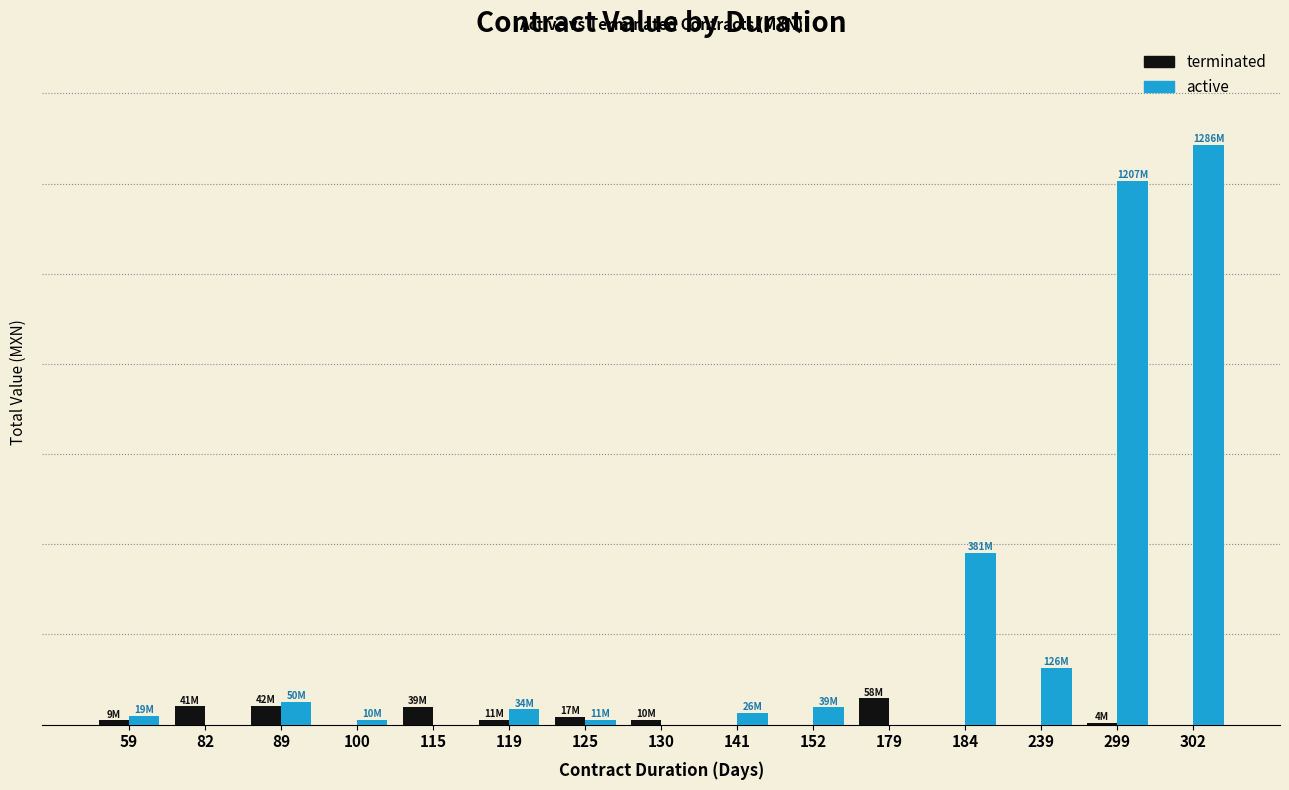

Which label corresponds to the smallest value in the chart?

100